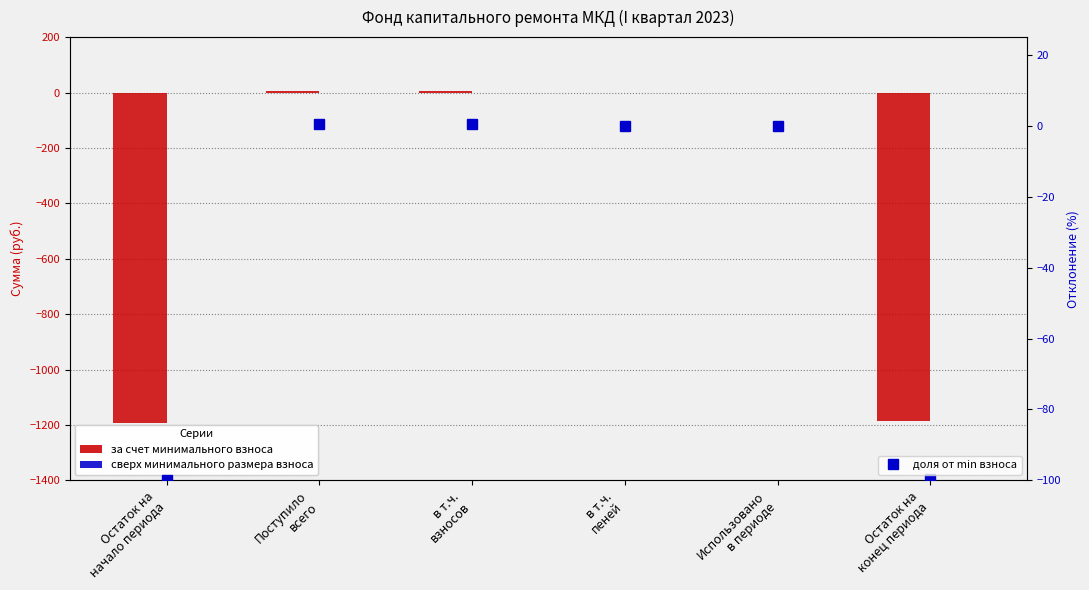

What is the maximum value shown in the chart?

5.5